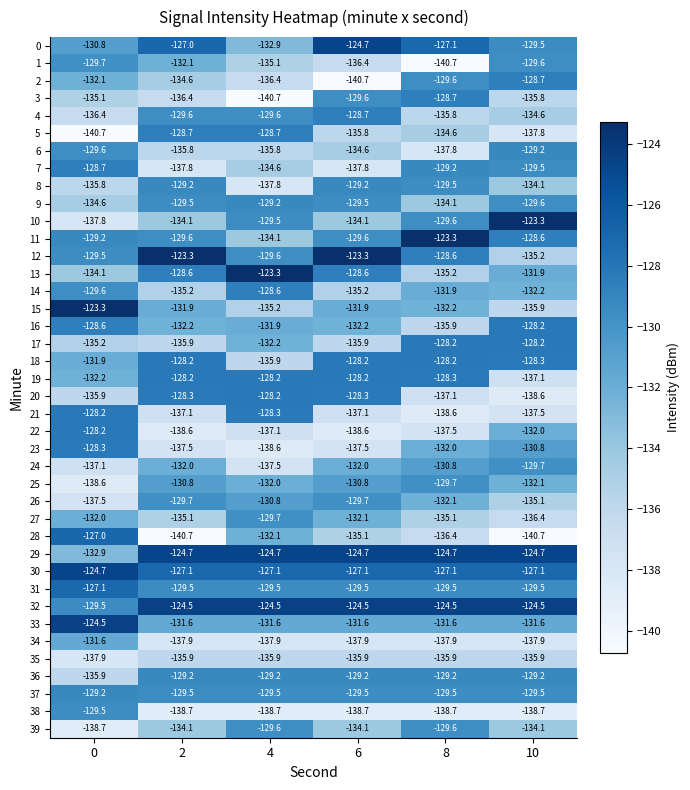

Which category has the highest value in the 13 series?

4